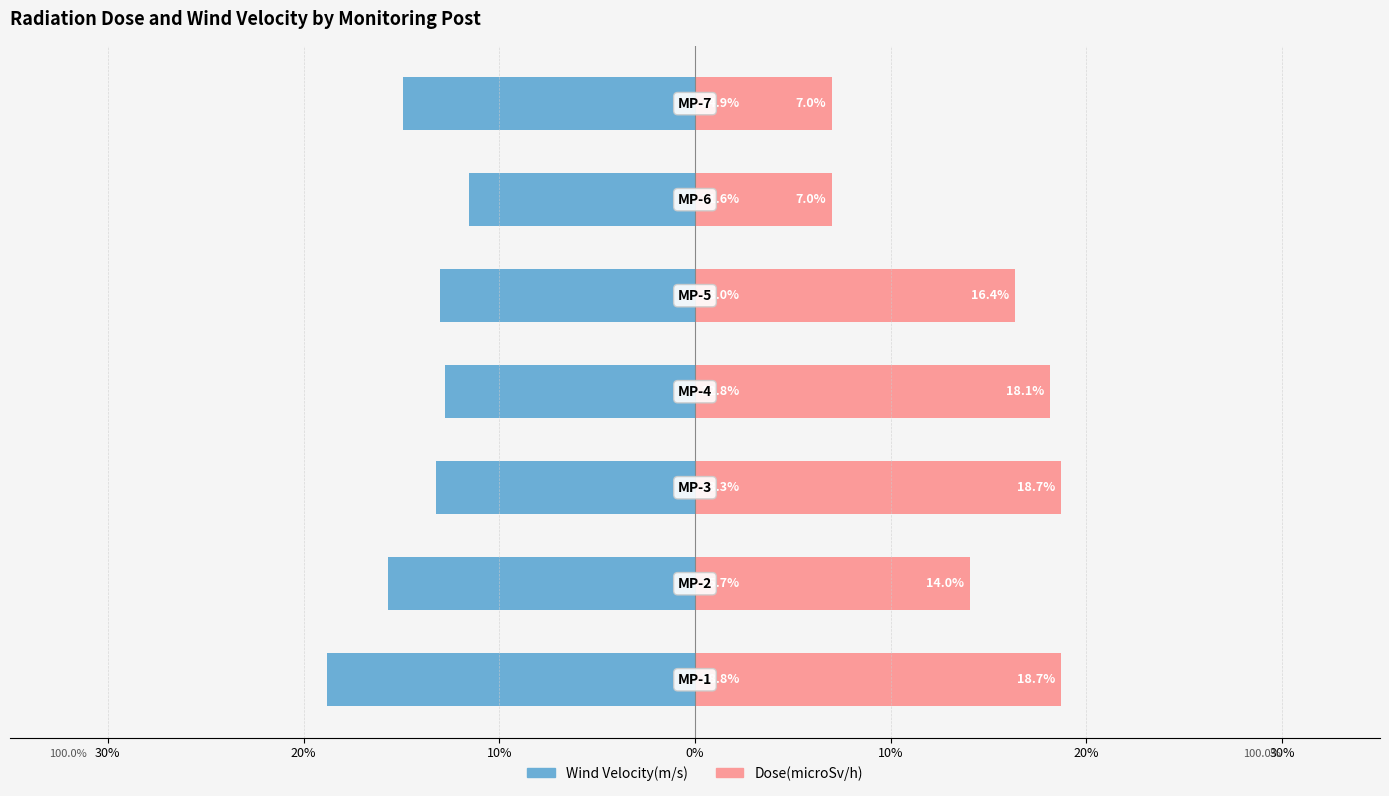

The Dose(microSv/h) series shows 18.8 at 20%. True or false?

False